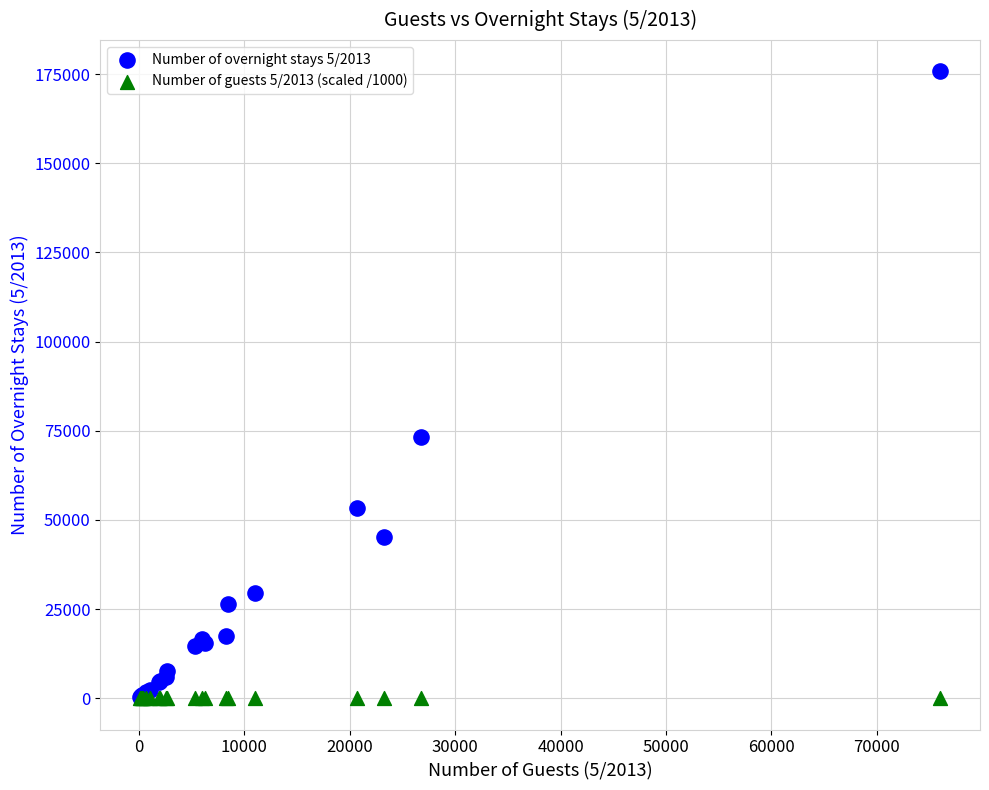

Across all series, what Y value is closest to 87870?

73328.0